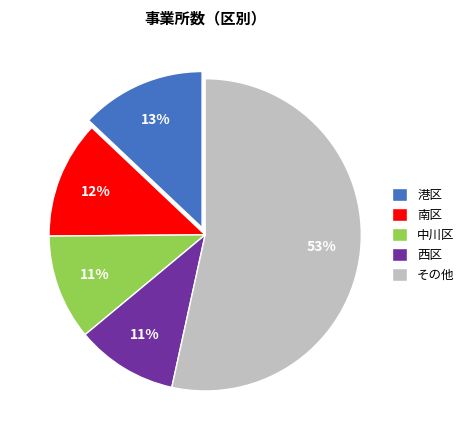

How many segments does this pie chart have?

5